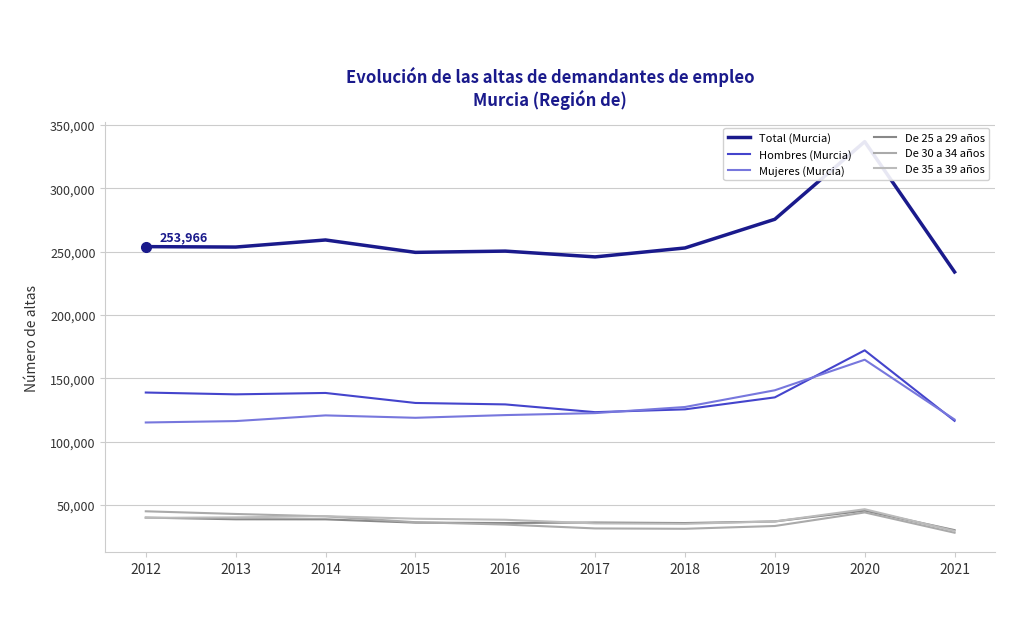

Which series has the largest range (max minus min)?

Total (Murcia)